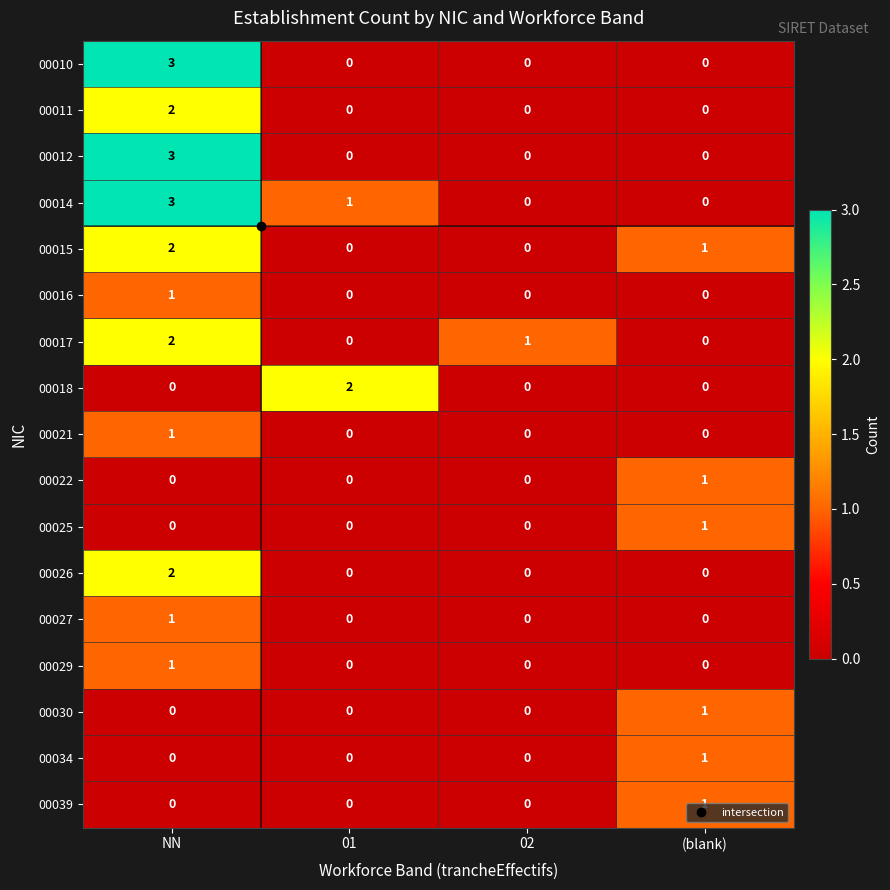

What is the greatest value displayed?

3